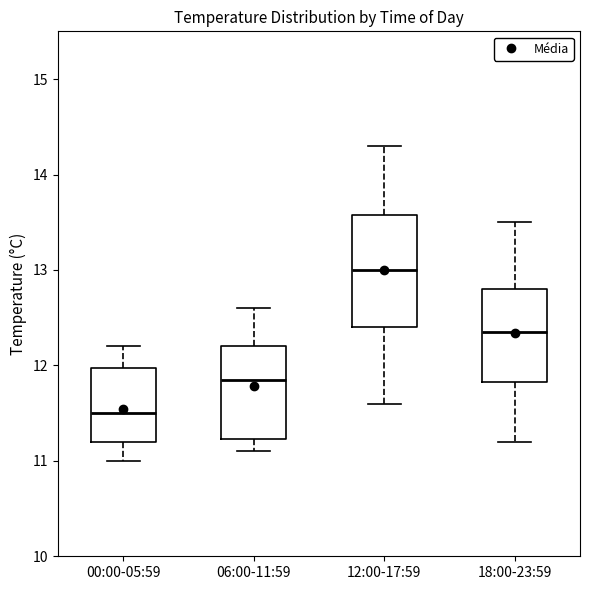

Reading left to right, read every box against the y-axis: the position of its median line, the range the box covers, and the ends of its whiskers. The values are not printed on the chart, so give them approximately, as read against the axis.

00:00-05:59: median 11.5, box 11.2 to 12.0, whiskers 11.0 to 12.2
06:00-11:59: median 11.9, box 11.2 to 12.2, whiskers 11.1 to 12.6
12:00-17:59: median 13.0, box 12.4 to 13.6, whiskers 11.6 to 14.3
18:00-23:59: median 12.4, box 11.8 to 12.8, whiskers 11.2 to 13.5